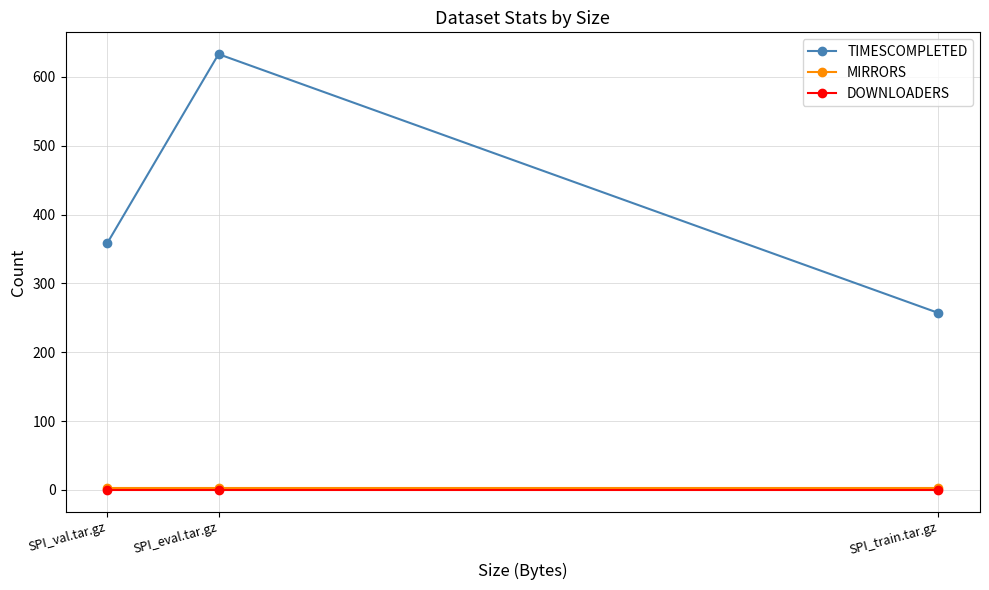

At which category does the chart reach its peak across all series?

SPI_eval.tar.gz